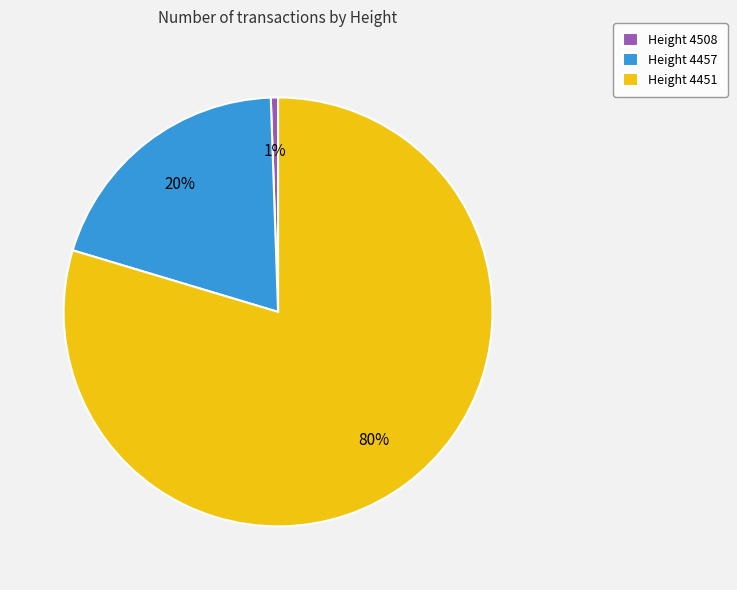

To the nearest percent, what is the average slice percentage?

33%